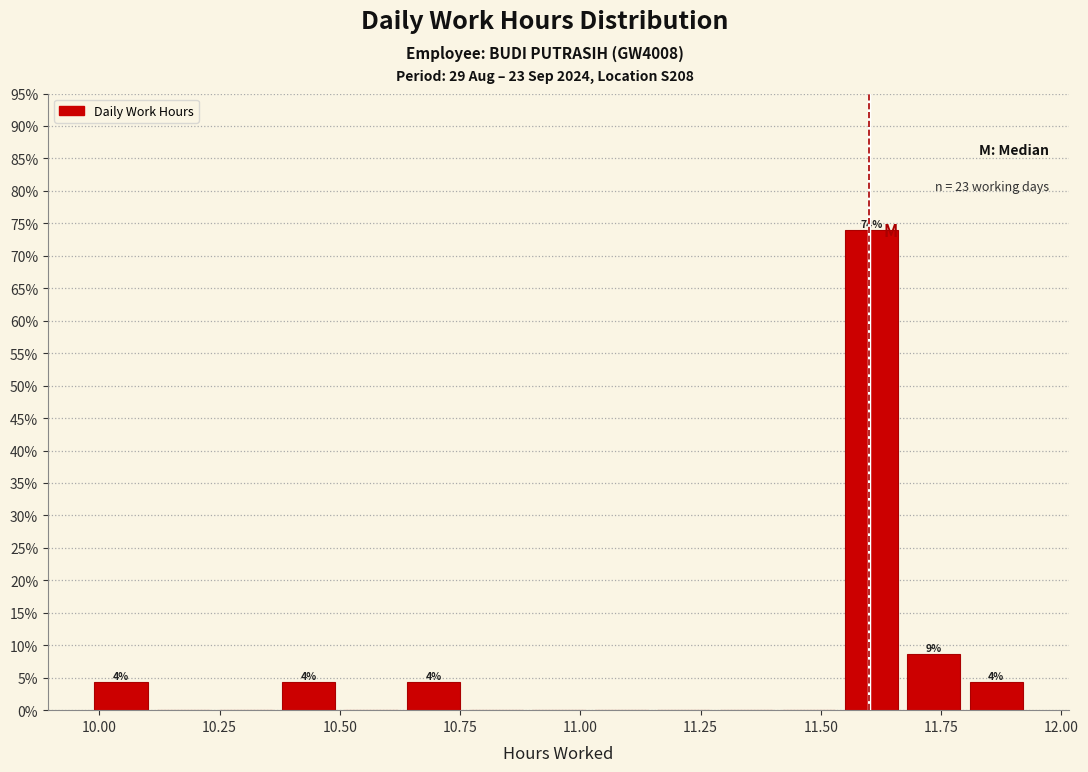

Read against the x-axis, roughly where is the centre of the tallest bar?

11.60